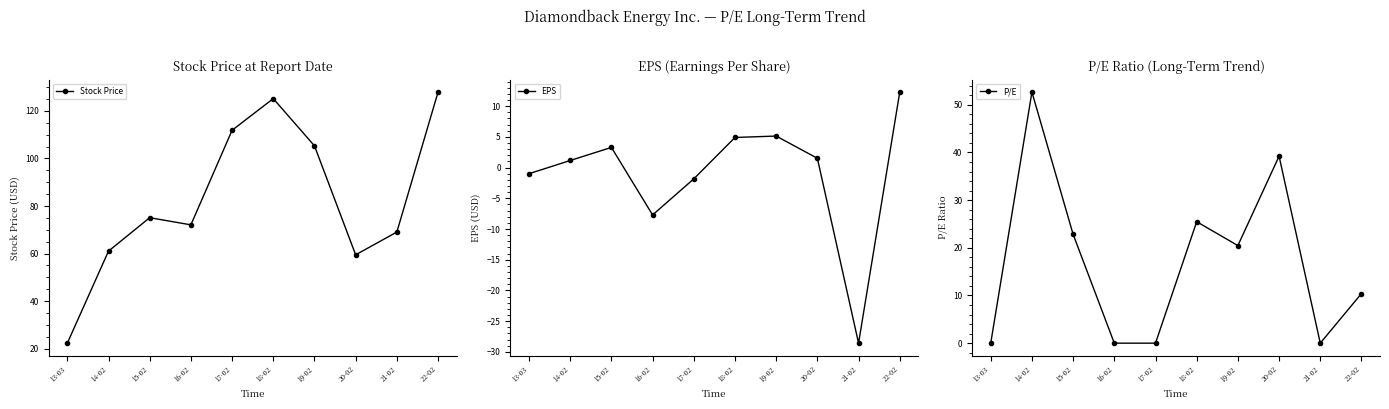

True or false: Stock Price and EPS cross at least once.

False